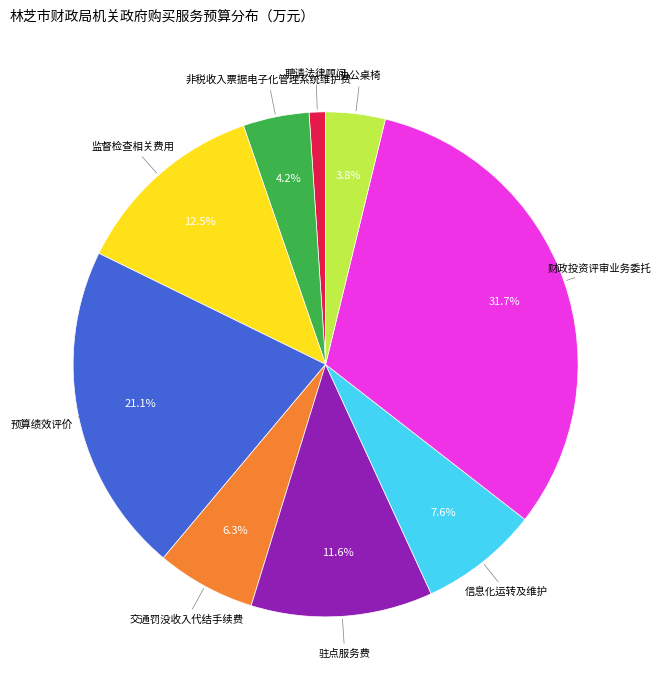

Does any single category account for the majority?

No